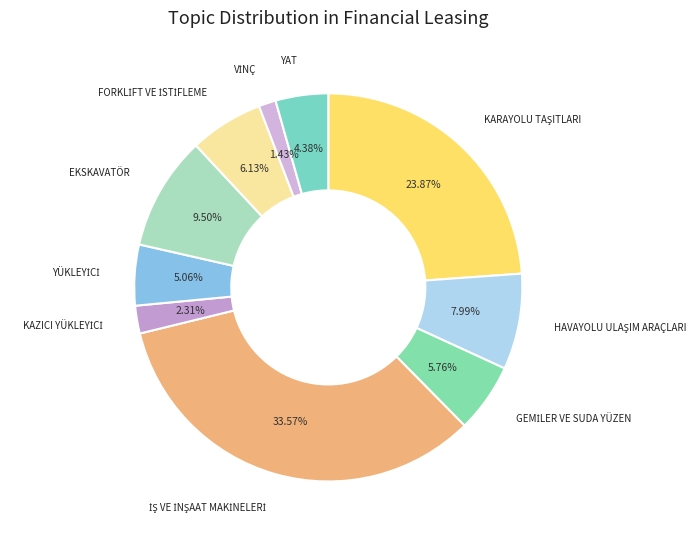

Is there any slice that represents more than half of the pie?

No